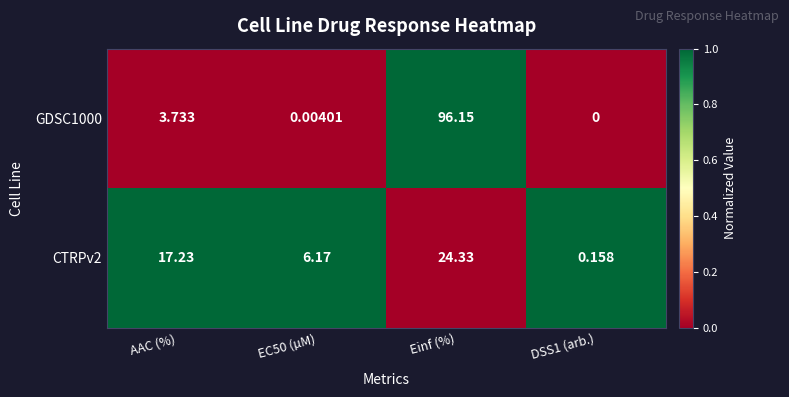

Which series has the largest total across all categories?

GDSC1000